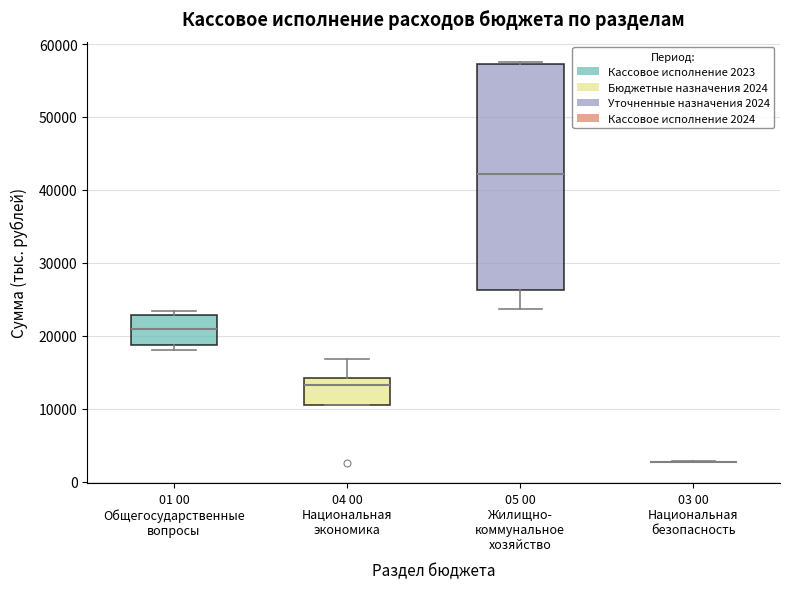

Comparing the boxes themselves (not the whiskers), which one is the tallest?

05 00 Жилищно- коммунальное хозяйство